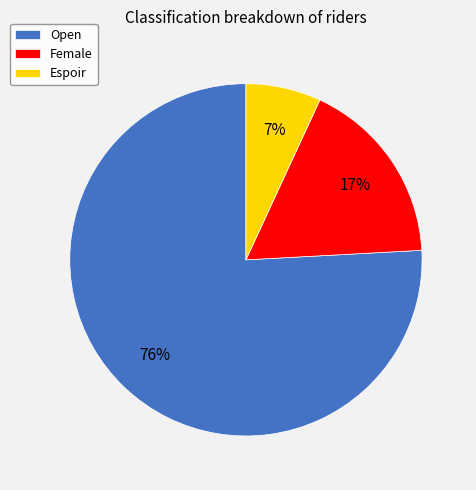

To the nearest percent, what is the difference between the Open and Female slice percentages?

59%